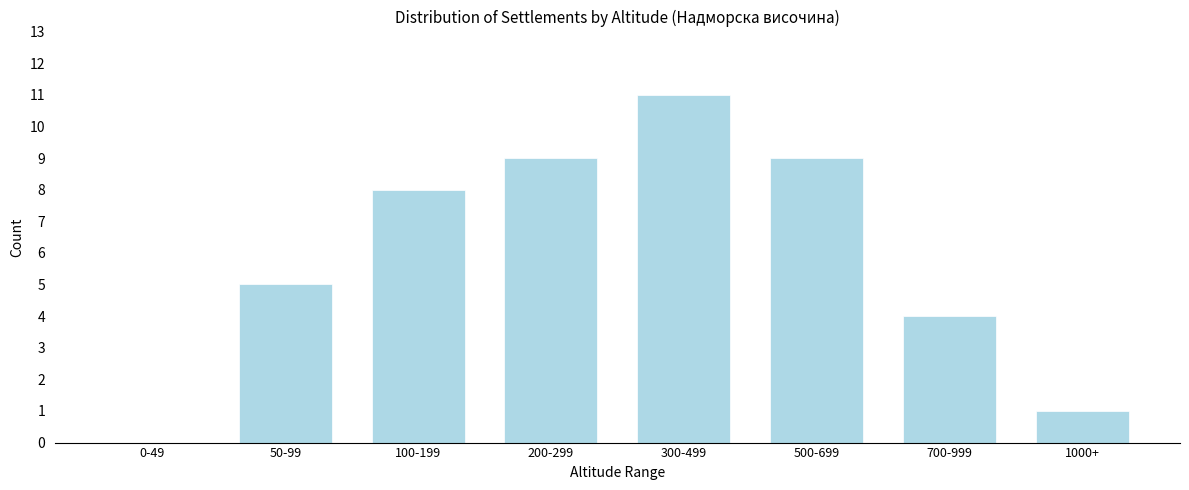

Reading right to left, transcribe all the data shown in this chart.

1000+=1	700-999=4	500-699=9	300-499=11	200-299=9	100-199=8	50-99=5	0-49=0